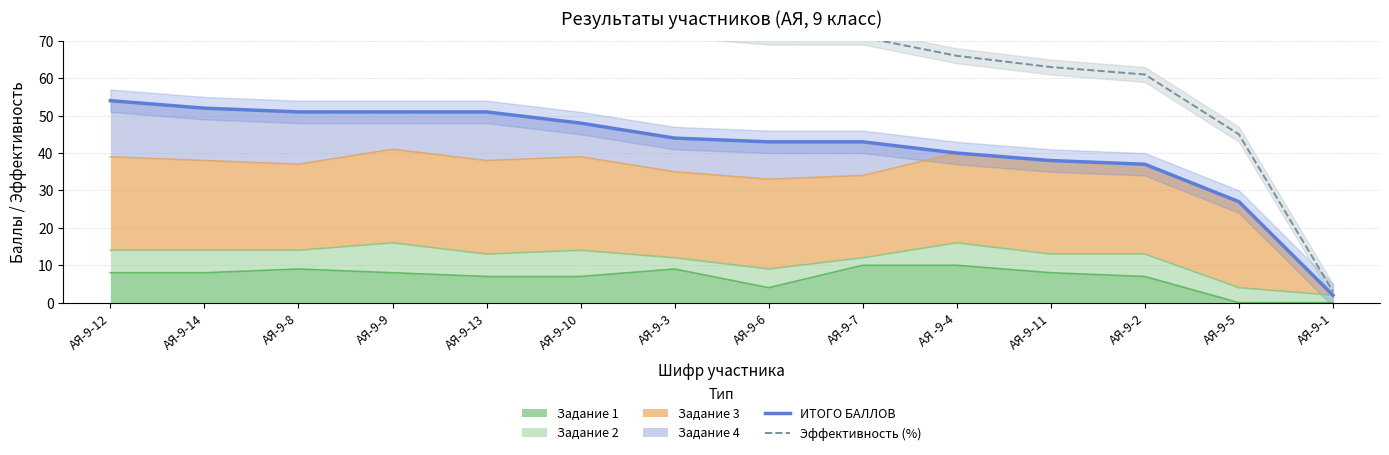

At which label is Эффективность (%) closest to 46?

АЯ-9-5